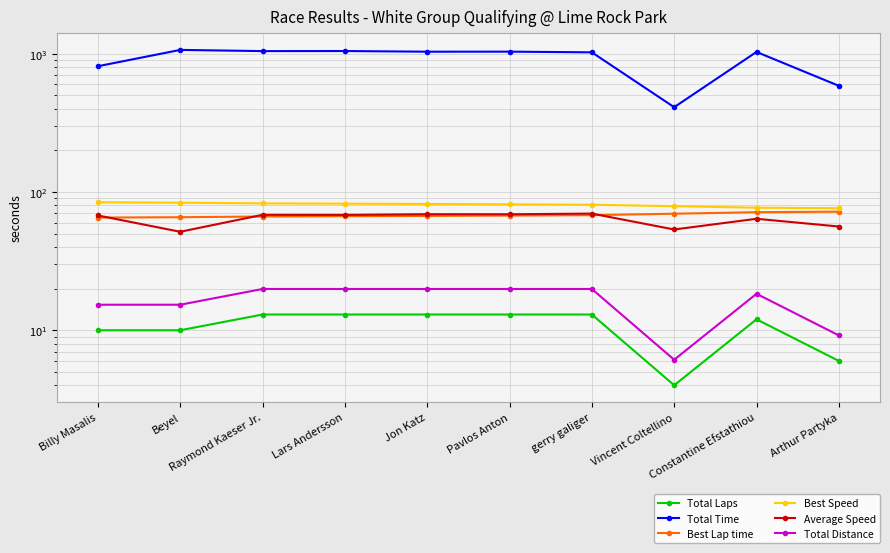

What is the difference between the Best Speed values at Beyel and gerry galiger?

2.8